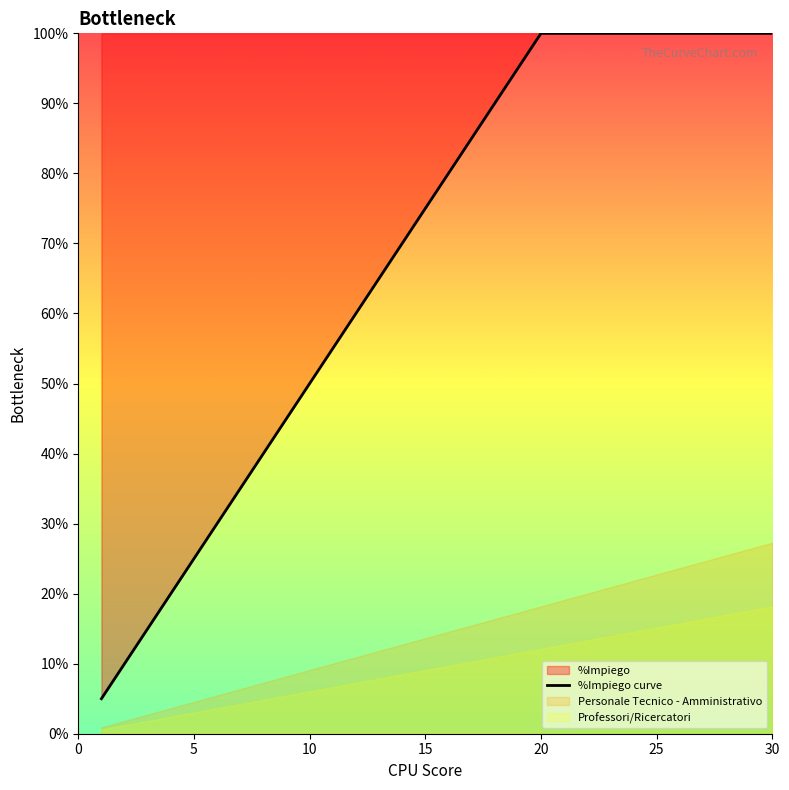

What is the minimum value shown in the chart?

5